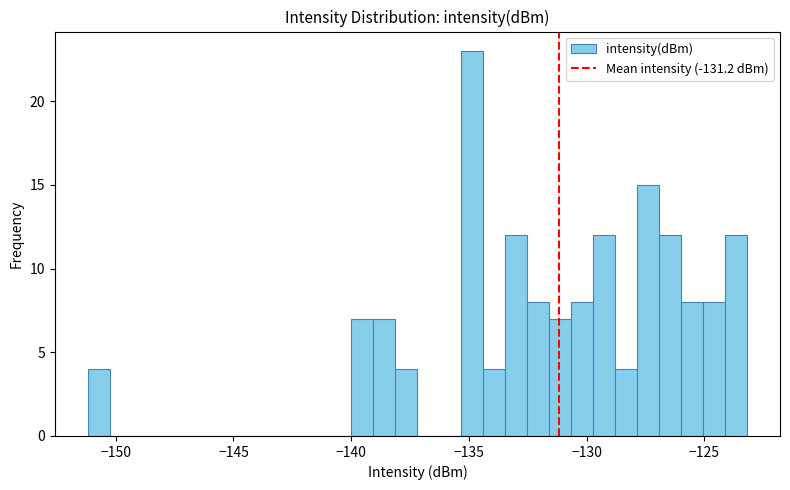

Around what value on the x-axis is the tallest bar? Give the approximate position of its centre, as read against the axis.

-135.0